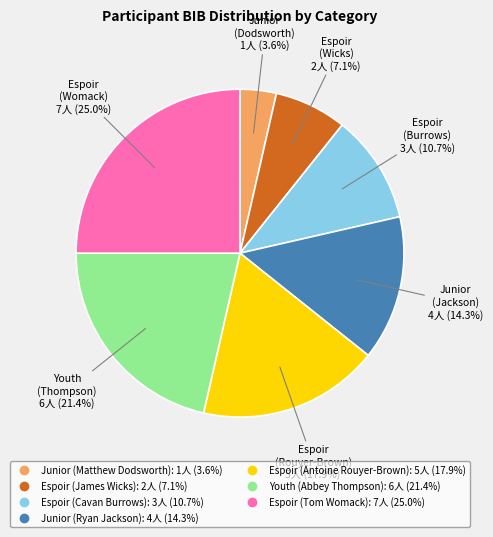

Is there a majority slice in this chart?

No